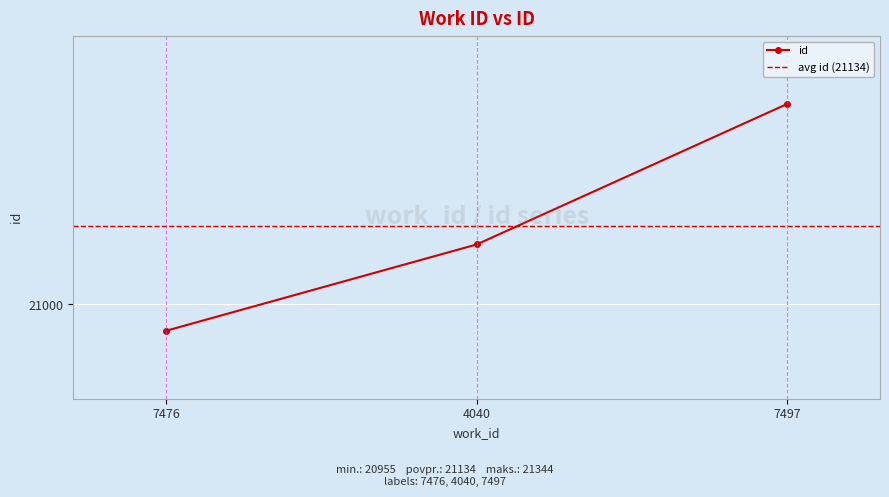

What is the average value?

21134